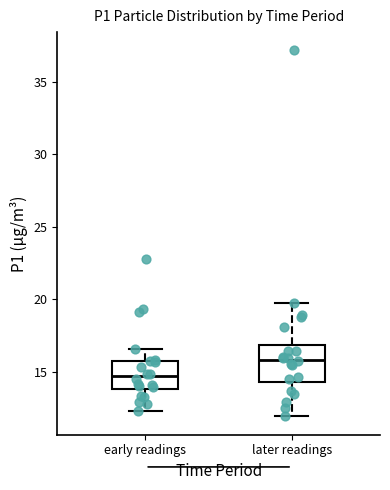

Reading left to right, transcribe this box plot: for each box, give where its median line is, the range the box spans, and where its two whiskers end, as read against the y-axis. The values are not printed on the chart, so give them approximately, as read against the axis.

early readings: median 14.5, box 14.0 to 15.5, whiskers 12.5 to 16.5
later readings: median 16.0, box 14.5 to 17.0, whiskers 12.0 to 19.5